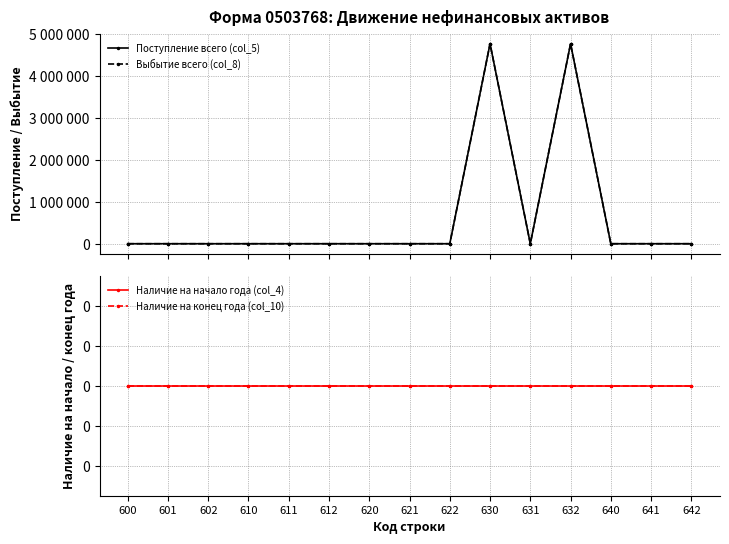

How many lines are shown in the chart?

4